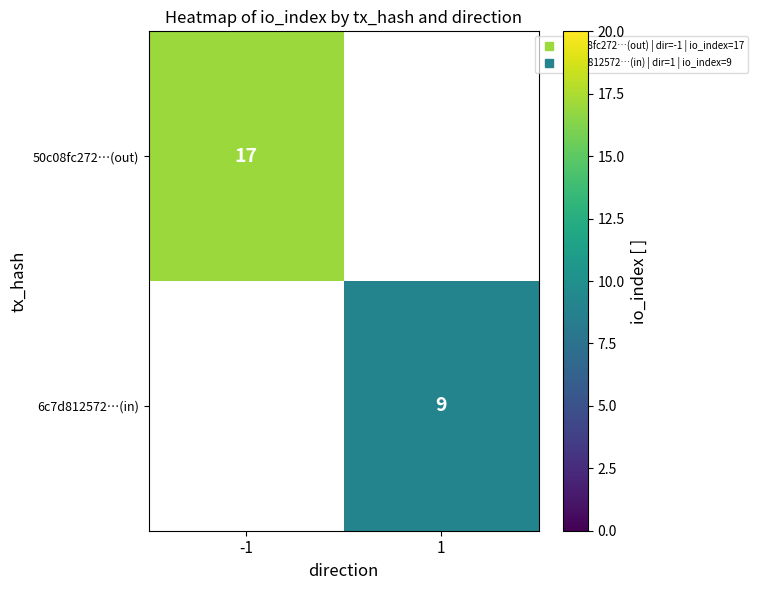

Is it true that 6c7d812572…(in) equals 9.0 at 1?

True